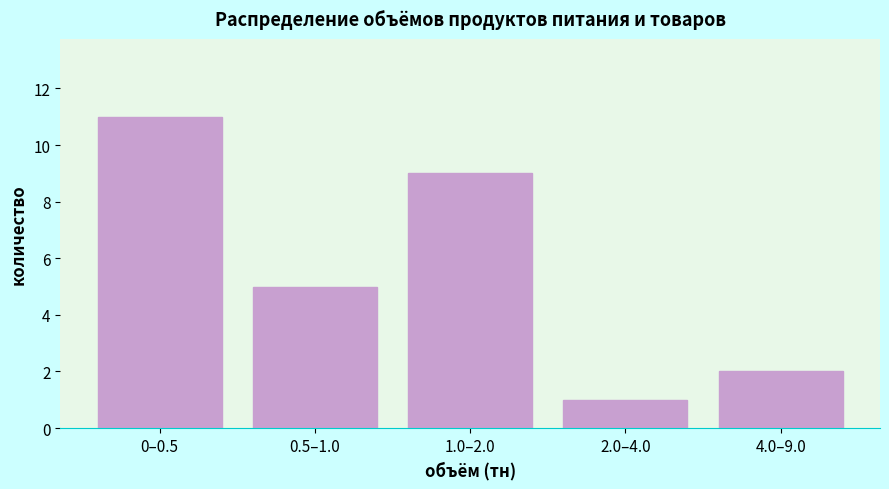

Reading left to right, list all the values displayed in this chart.

11	5	9	1	2